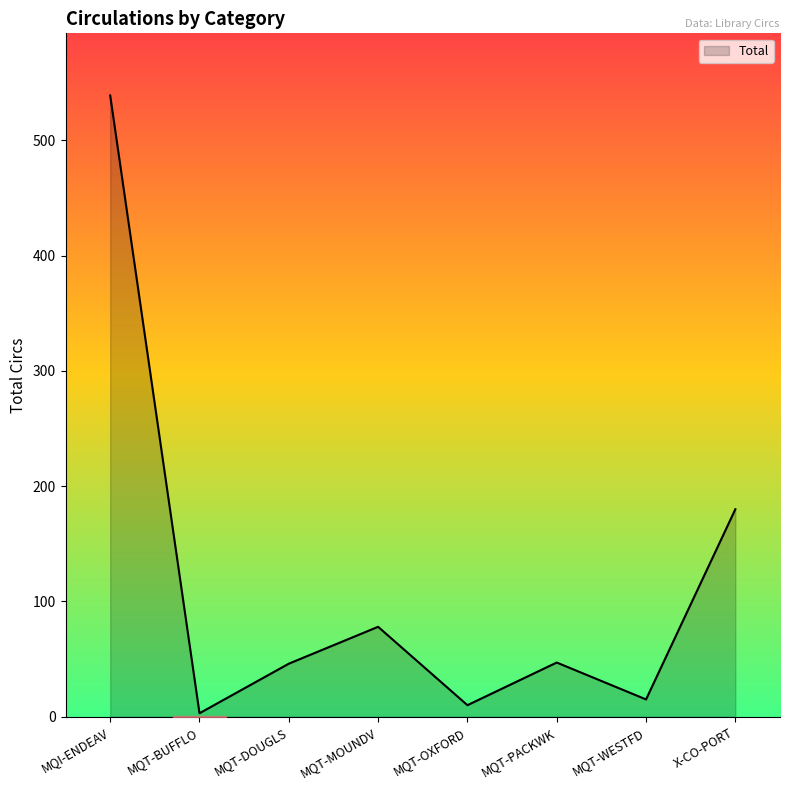

The value at MQT-DOUGLS is 46. True or false?

True